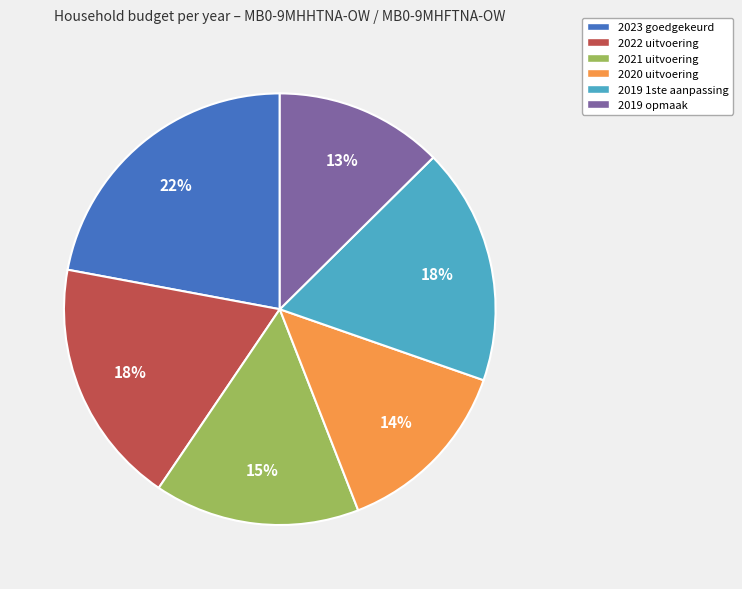

Is there any slice that represents more than half of the pie?

No